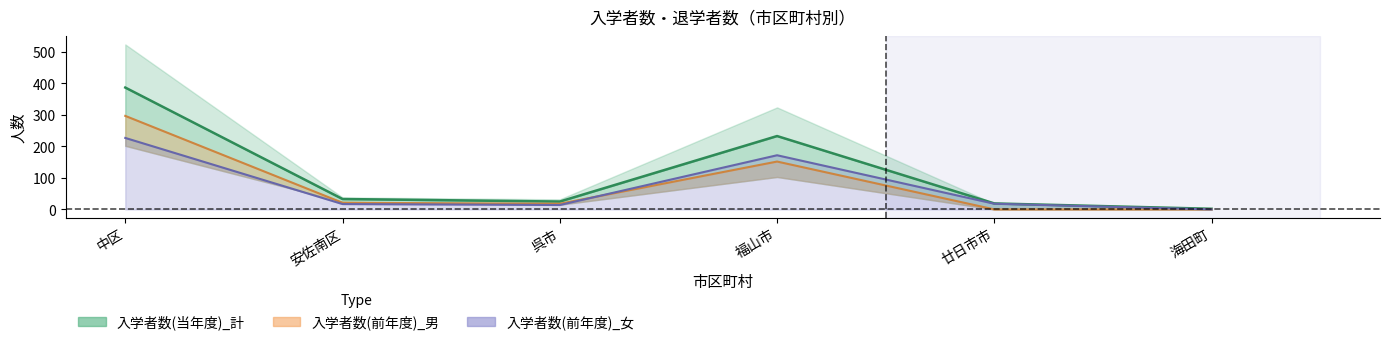

What is the label of the 6th point from the left?

海田町